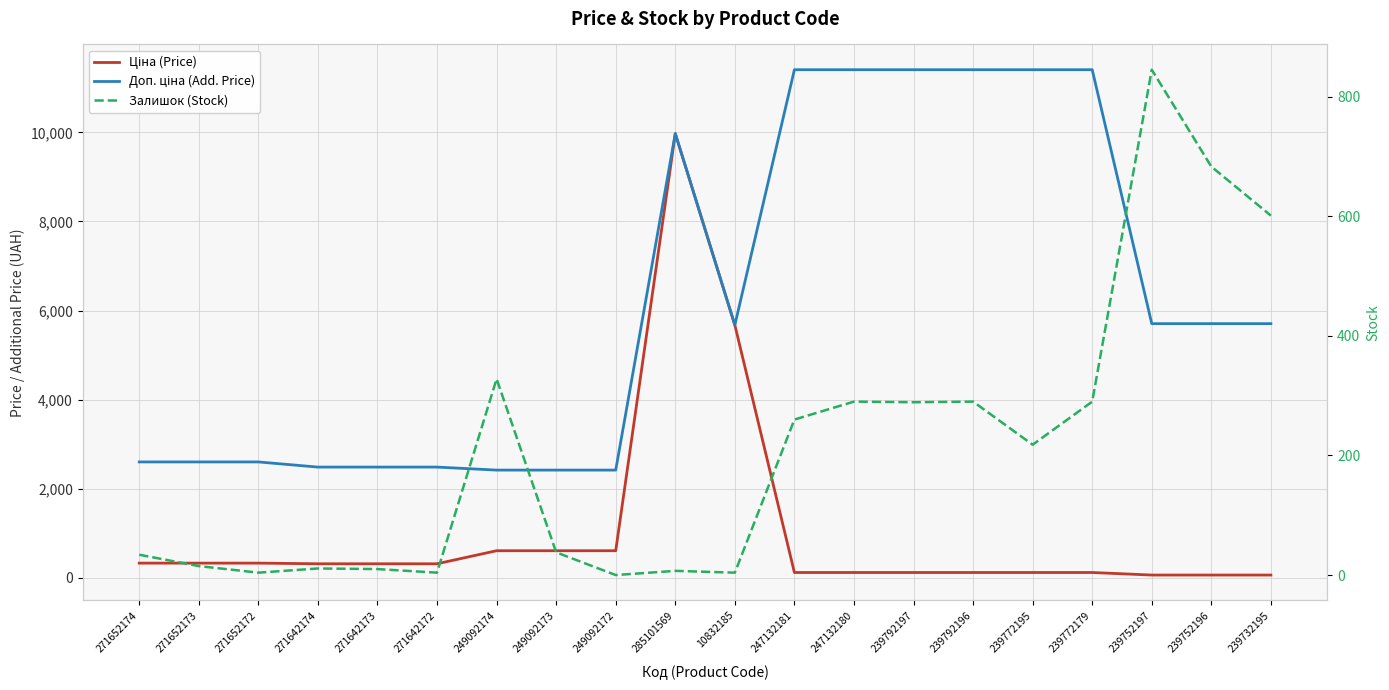

Reading left to right, extract all data points from this chart.

Ціна (Price): 271652174=324.8	271652173=324.8	271652172=324.8	271642174=310.3	271642173=310.3	271642172=310.3	249092174=603.7	249092173=603.7	249092172=603.7	285101569=9975.0	10832185=5673.8	247132181=114.1	247132180=114.1	239792197=114.1	239792196=114.1	239772195=114.1	239772179=114.1	239752197=57.0	239752196=57.0	239732195=57.0
Доп. ціна (Add. Price): 271652174=2598.3	271652173=2598.3	271652172=2598.3	271642174=2482.4	271642173=2482.4	271642172=2482.4	249092174=2414.8	249092173=2414.8	249092172=2414.8	285101569=9975.0	10832185=5673.8	247132181=11410.0	247132180=11410.0	239792197=11410.0	239792196=11410.0	239772195=11410.0	239772179=11410.0	239752197=5705.0	239752196=5705.0	239732195=5705.0
Залишок (Stock): 271652174=34.0	271652173=15.0	271652172=4.0	271642174=11.0	271642173=10.0	271642172=4.0	249092174=328.0	249092173=38.0	249092172=0.0	285101569=7.0	10832185=4.0	247132181=260.0	247132180=290.0	239792197=289.0	239792196=290.0	239772195=218.0	239772179=290.0	239752197=845.0	239752196=683.0	239732195=601.0